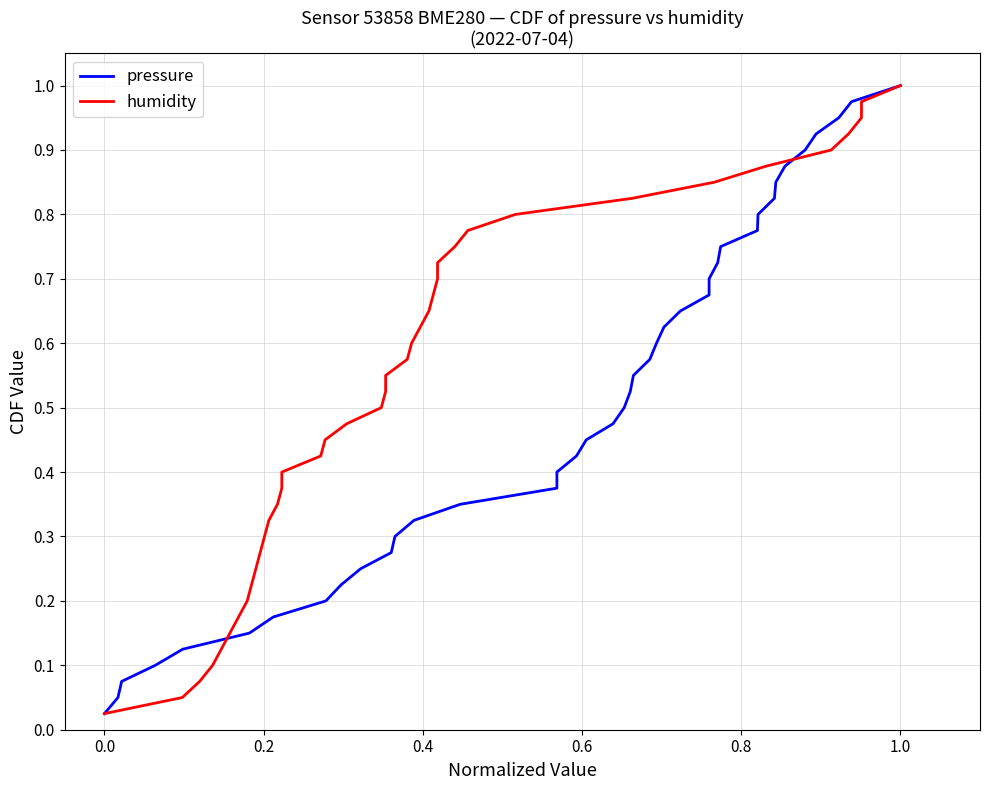

What is the difference between the maximum and second lowest values in the humidity series?

0.9